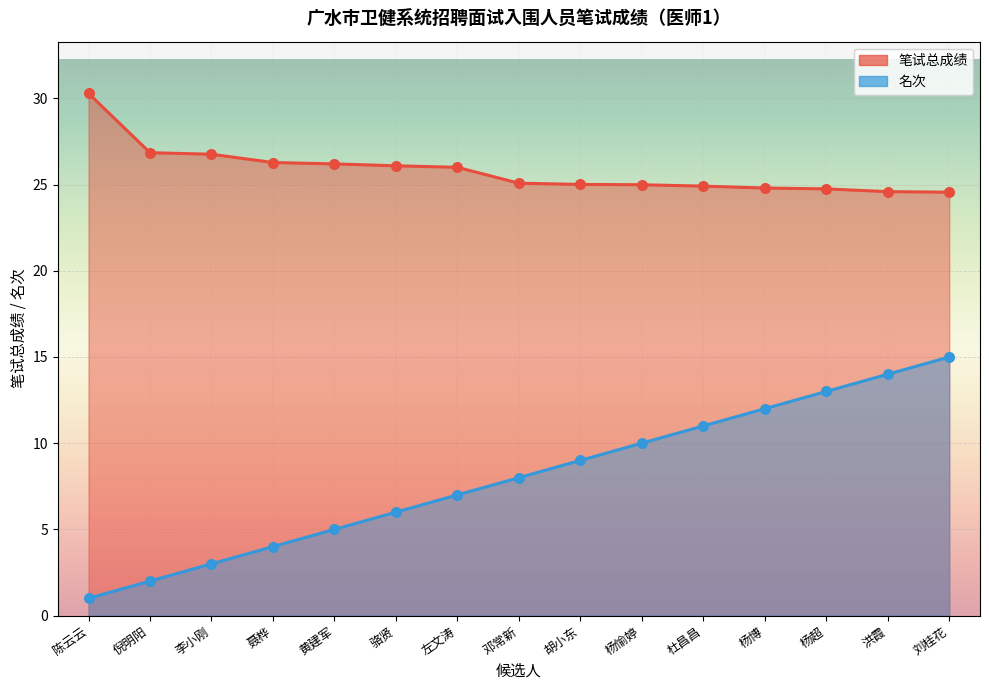

At how many categories does at least one series exceed 1?

15